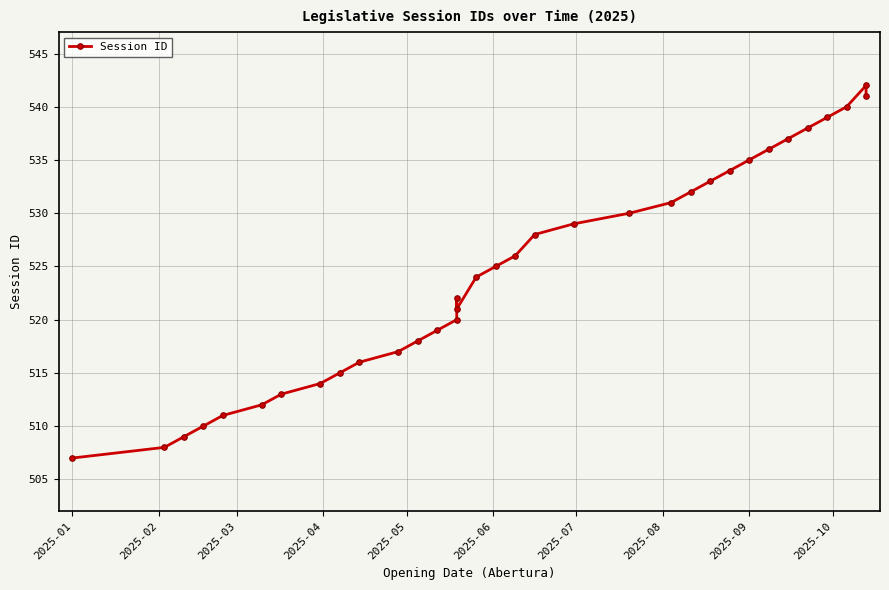

How many data points are above 525?

16